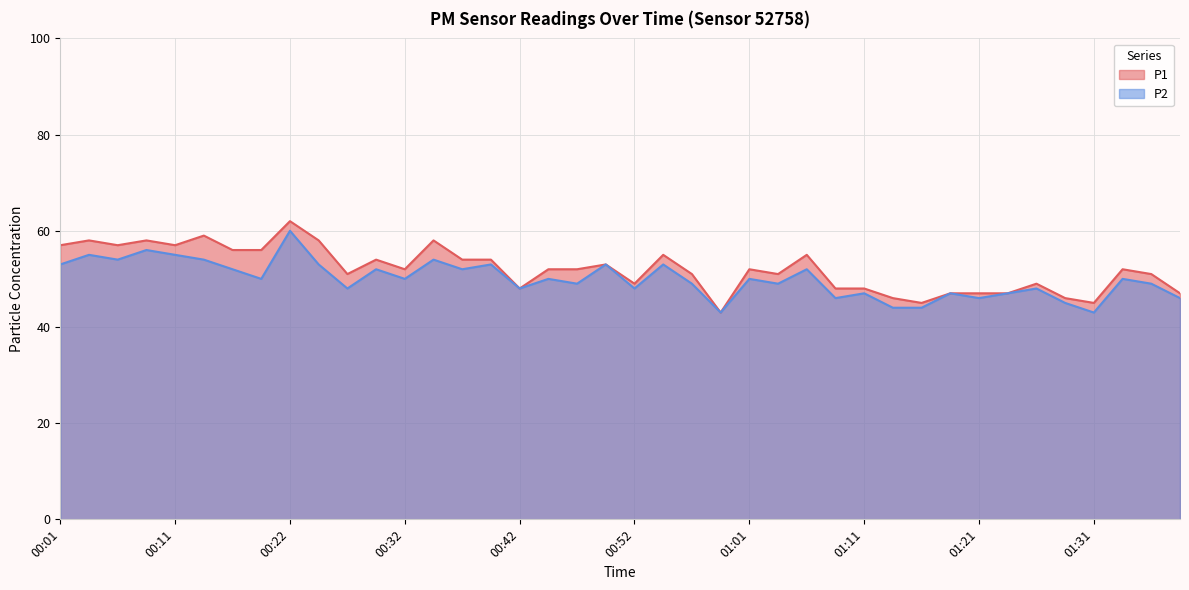

Which series has the largest range (max minus min)?

P1